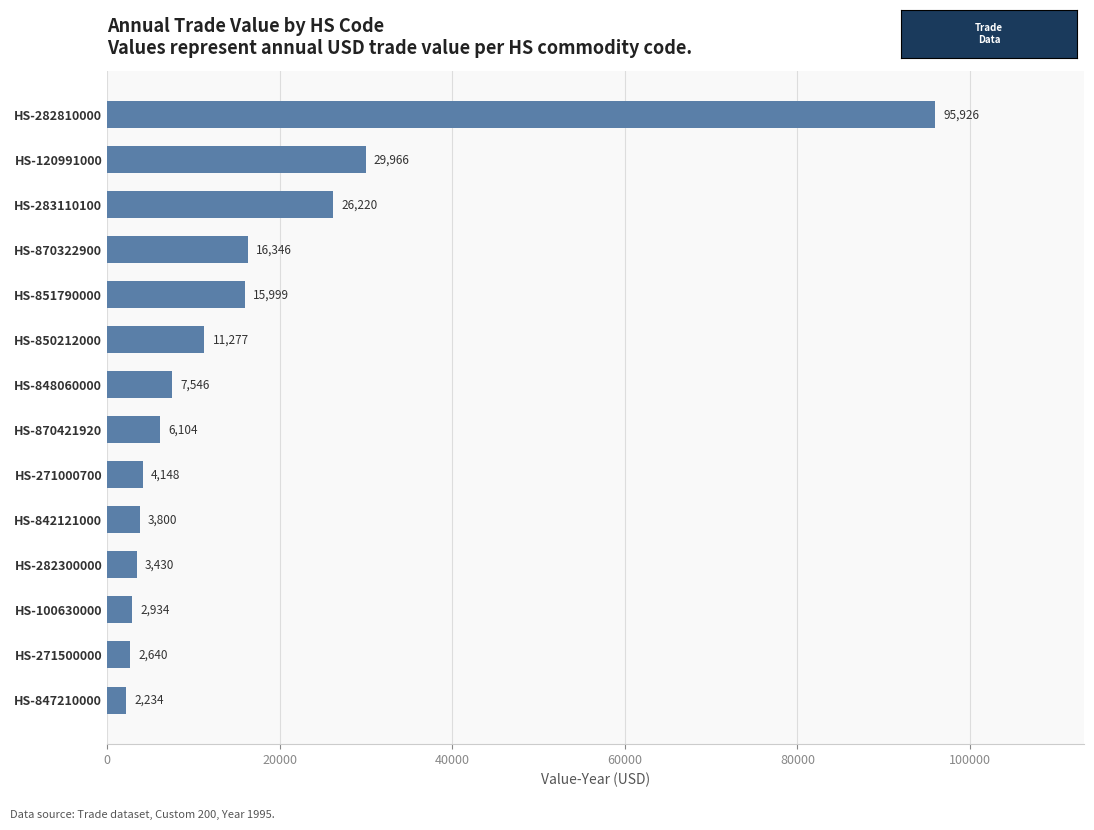

How many data points are less than 7546?

7